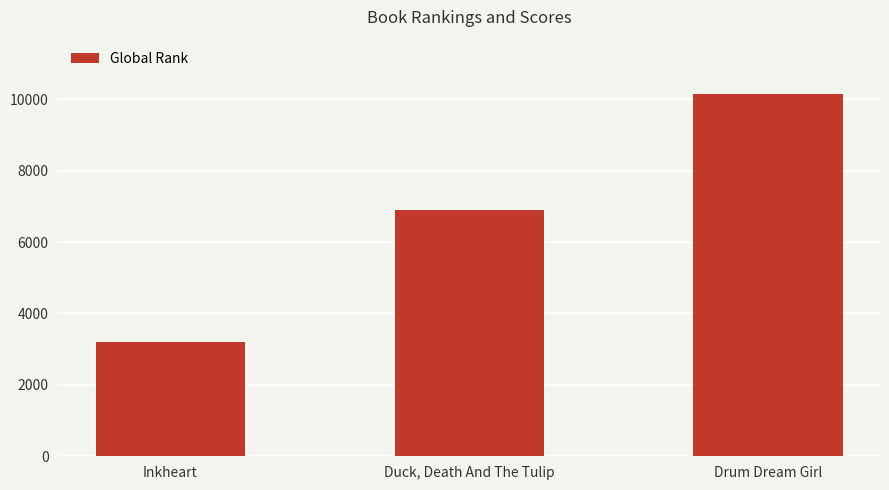

What is the difference between the values at Drum Dream Girl and Duck, Death And The Tulip?

3243